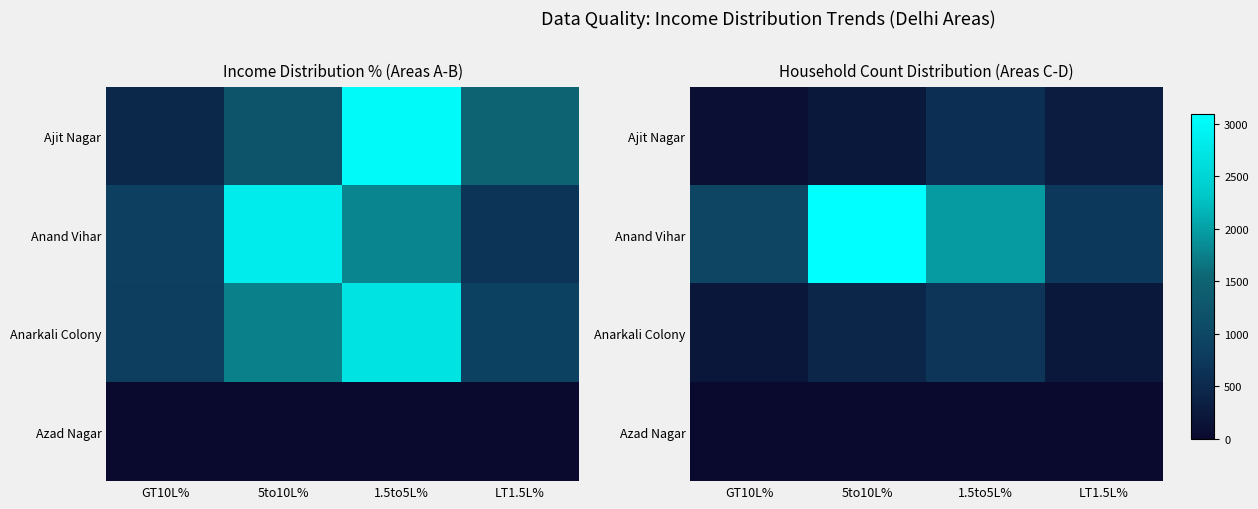

The value of Ajit Nagar at 5to10L% is 343. True or false?

False